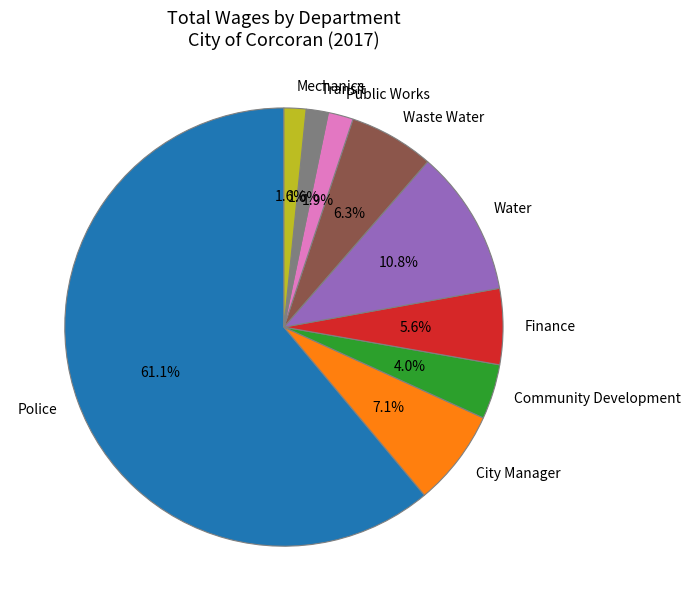

True or false: Waste Water accounts for 6% of the total.

True